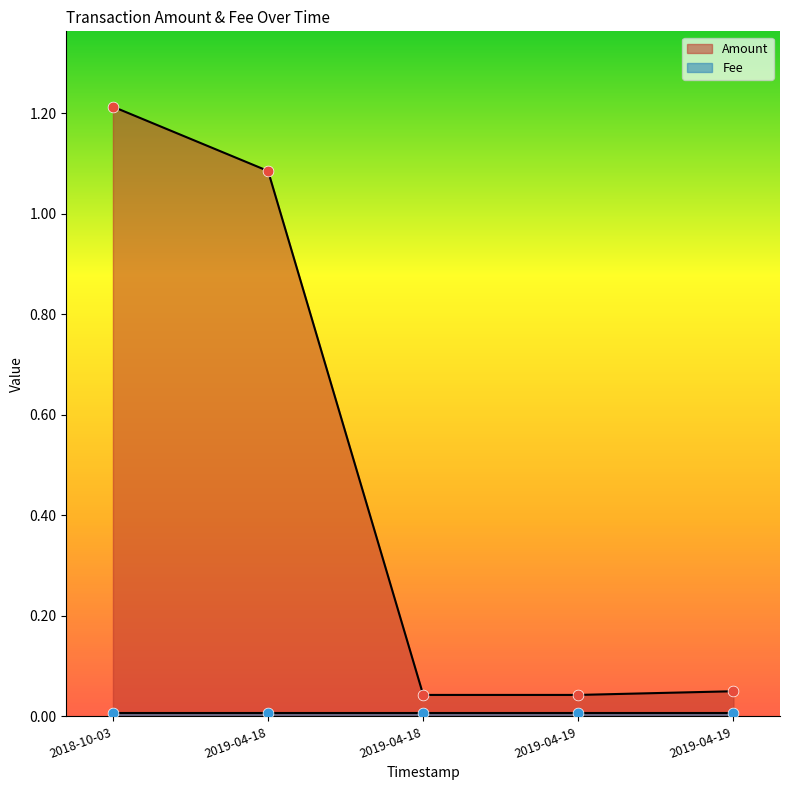

What is the ratio of the value at 2018-10-03 to the value at 2019-04-18?

1.1